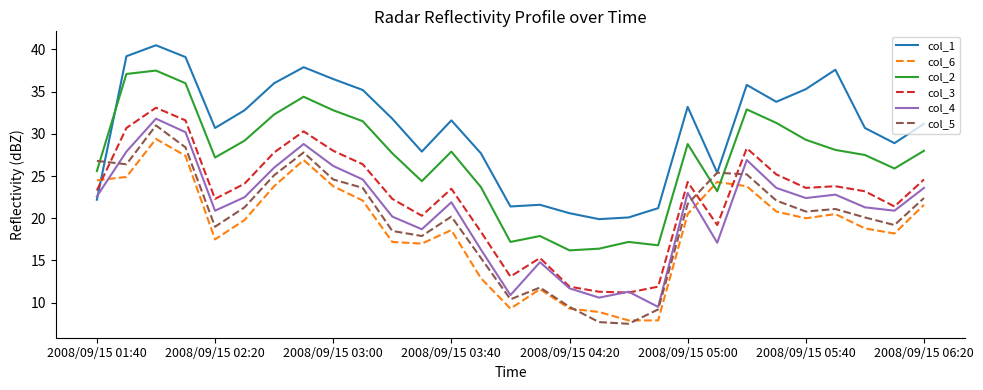

How many values in the col_3 series exceed 23?

17